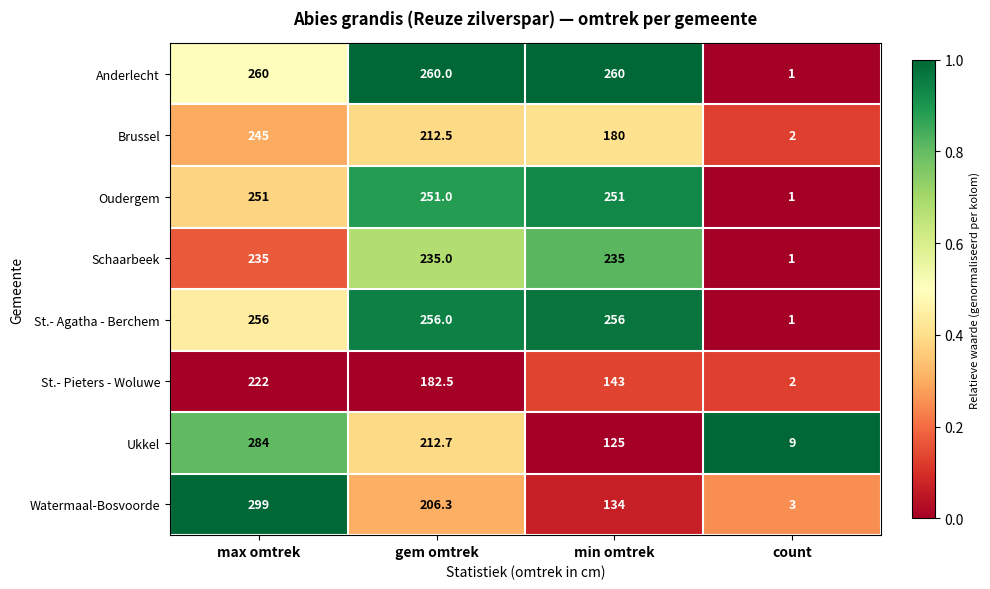

The St.- Agatha - Berchem series shows 1.0 at count. True or false?

True